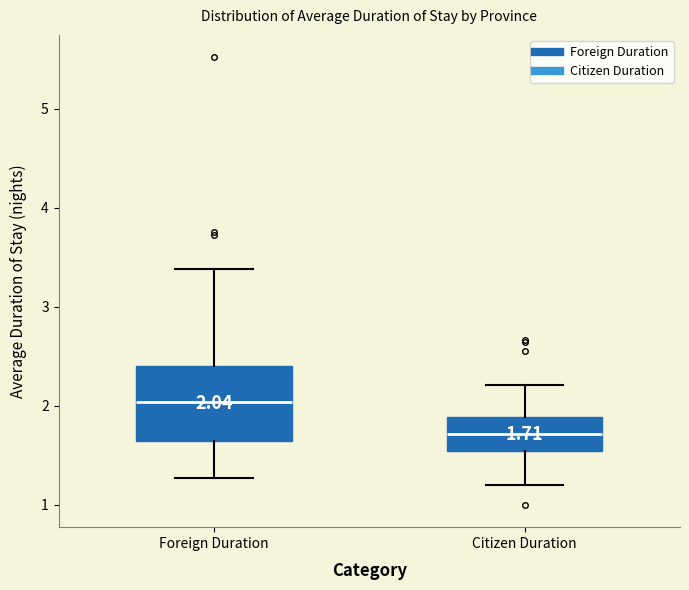

Which box is the tallest, from its lower edge to its upper edge?

Foreign Duration